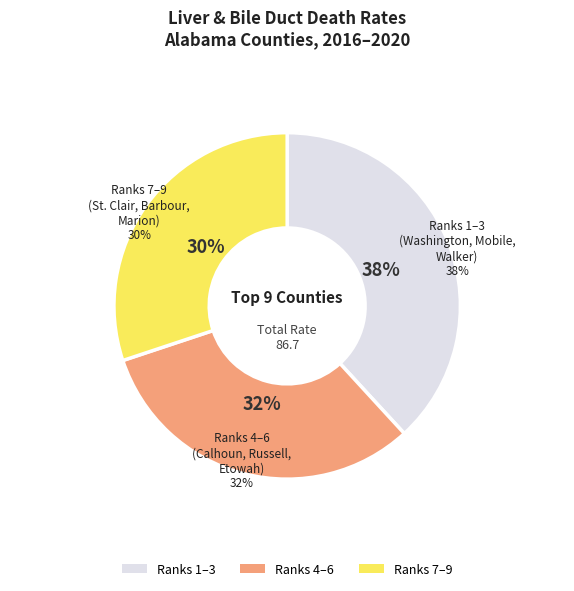

Which has a higher value, St. Clair County or Marion County?

St. Clair County